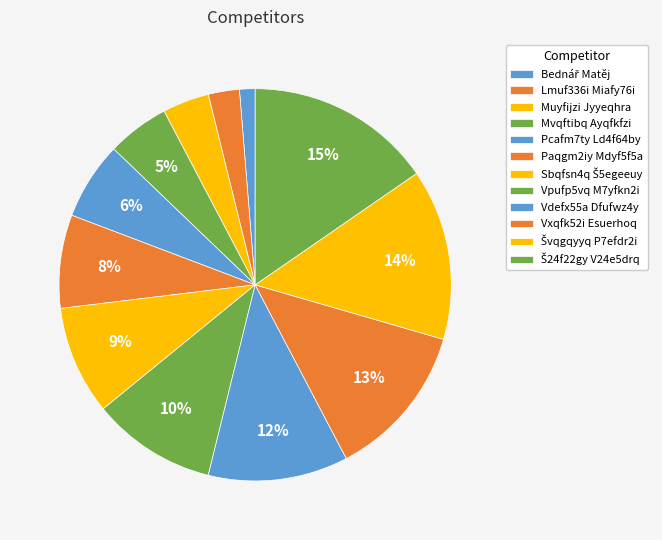

Which slice is the largest?

Š24f22gy V24e5drq